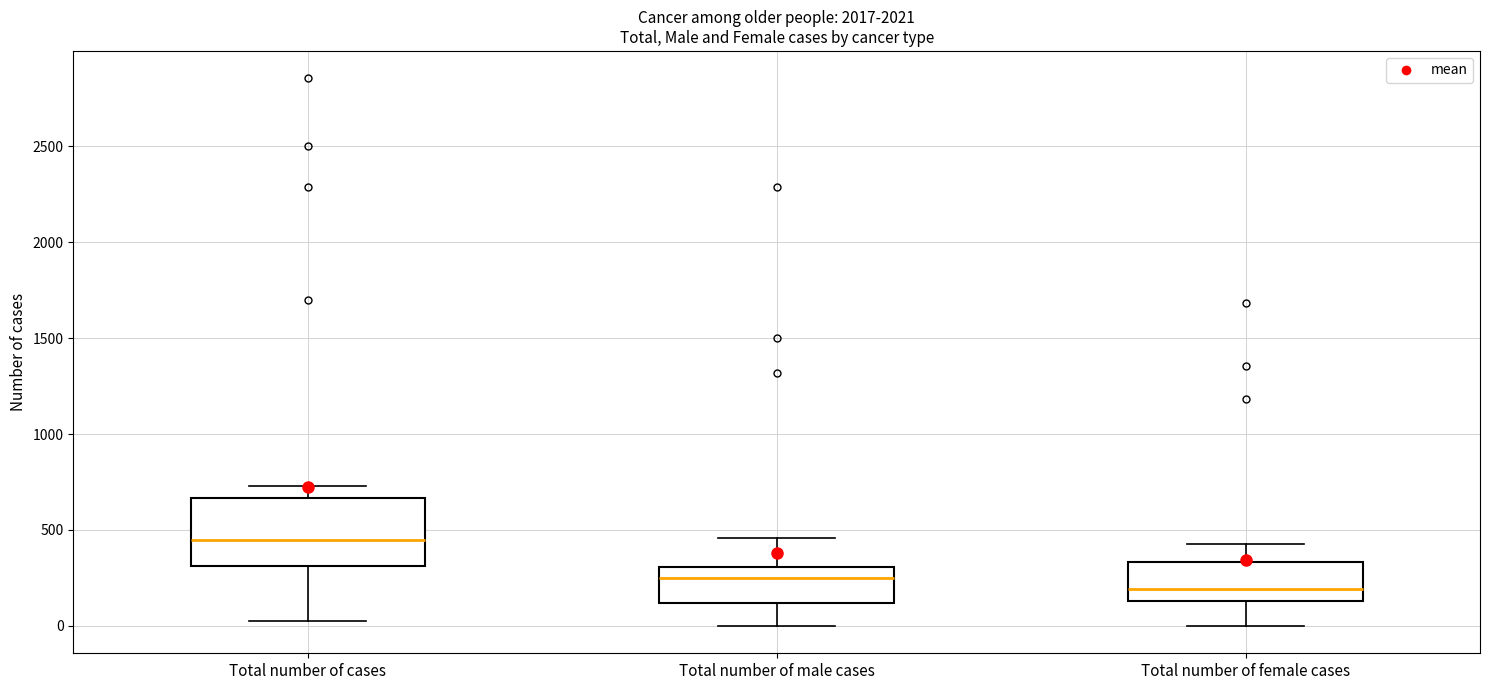

Which box's median line is the lowest?

Total number of female cases